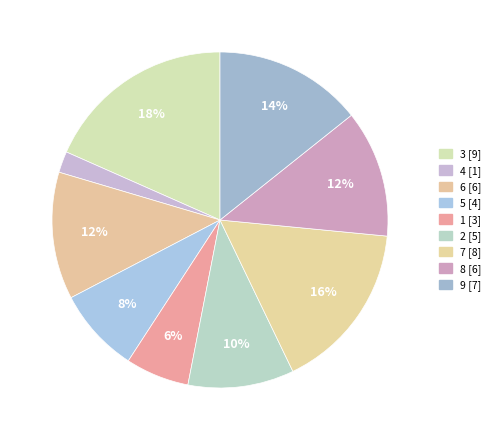

Count the number of slices in the pie.

9